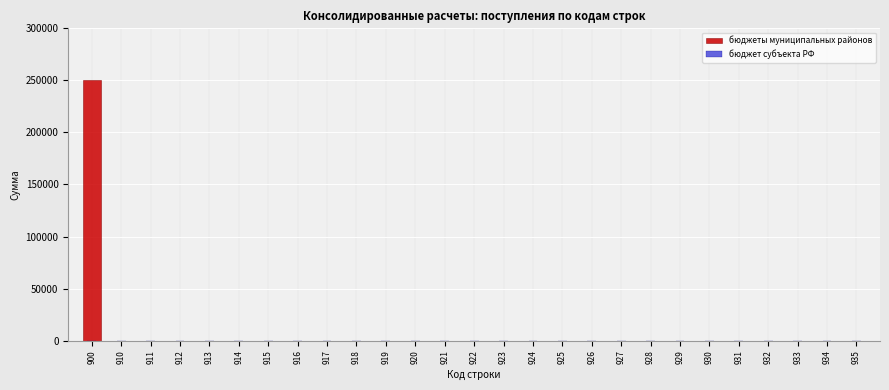

Reading left to right, list all the values displayed in this chart.

900=250081	910=0	911=0	912=0	913=0	914=0	915=0	916=0	917=0	918=0	919=0	920=0	921=0	922=0	923=0	924=0	925=0	926=0	927=0	928=0	929=0	930=0	931=0	932=0	933=0	934=0	935=0